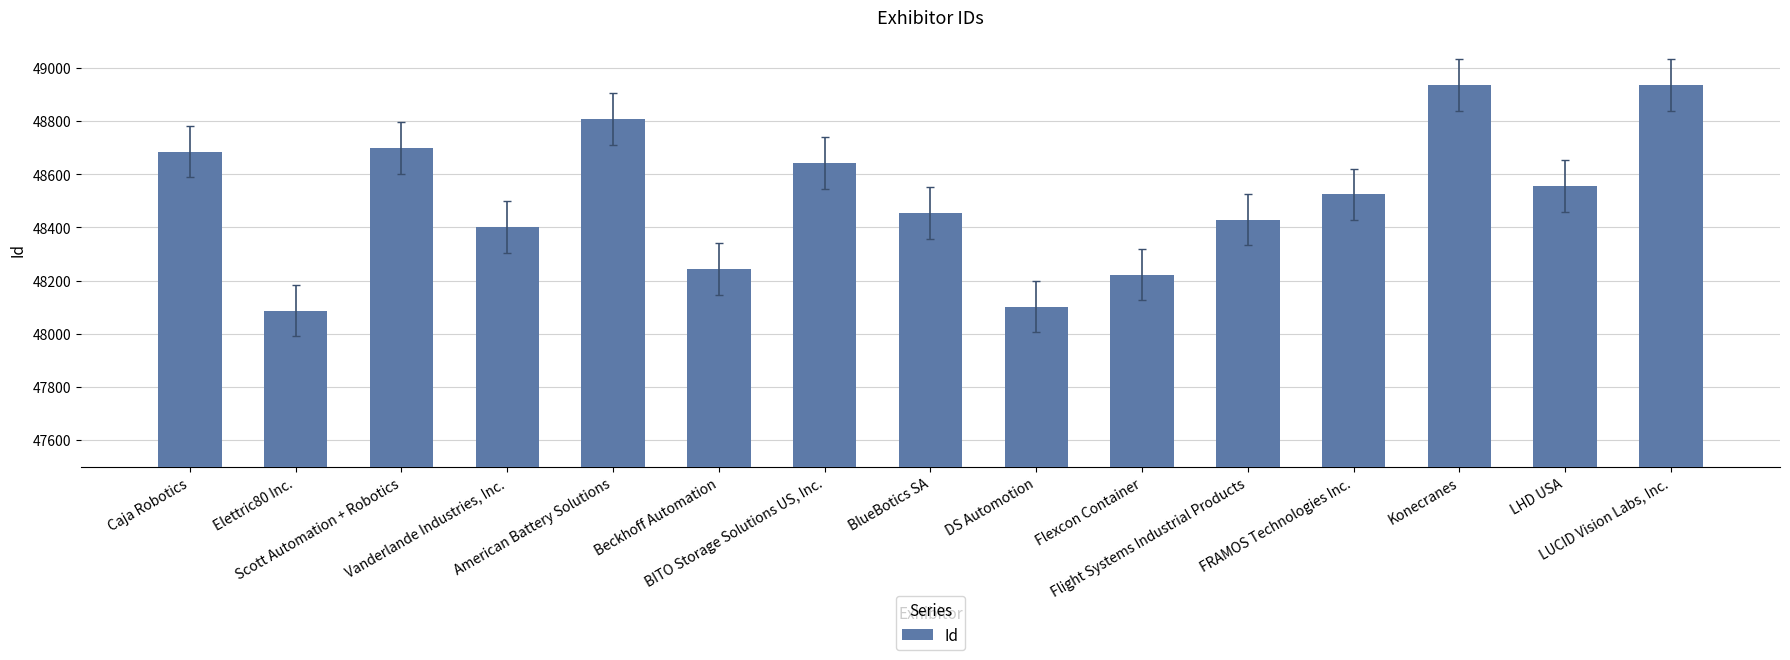

What is the label of the 11th bar from the right?

American Battery Solutions